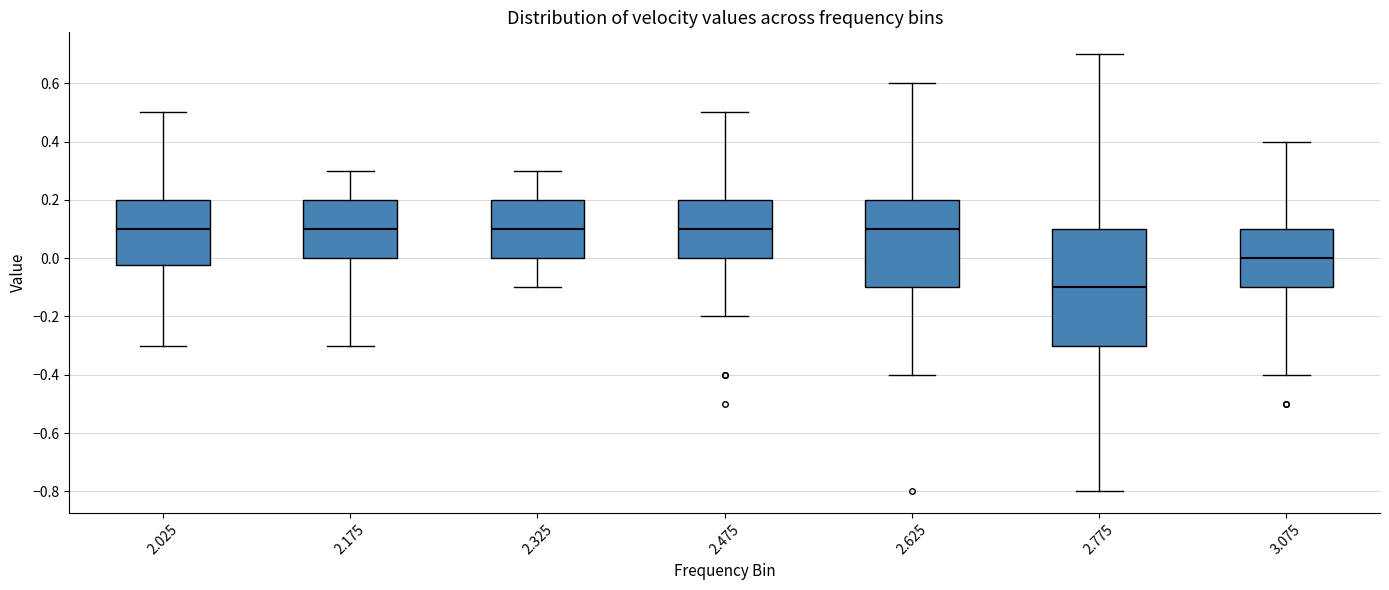

Reading left to right, transcribe this box plot: for each box, give where its median line is, the range the box spans, and where its two whiskers end, as read against the y-axis. The values are not printed on the chart, so give them approximately, as read against the axis.

2.025: median 0.10, box -0.02 to 0.20, whiskers -0.30 to 0.50
2.175: median 0.10, box 0.00 to 0.20, whiskers -0.30 to 0.30
2.325: median 0.10, box 0.00 to 0.20, whiskers -0.10 to 0.30
2.475: median 0.10, box 0.00 to 0.20, whiskers -0.20 to 0.50
2.625: median 0.10, box -0.10 to 0.20, whiskers -0.40 to 0.60
2.775: median -0.10, box -0.30 to 0.10, whiskers -0.80 to 0.70
3.075: median 0.00, box -0.10 to 0.10, whiskers -0.40 to 0.40